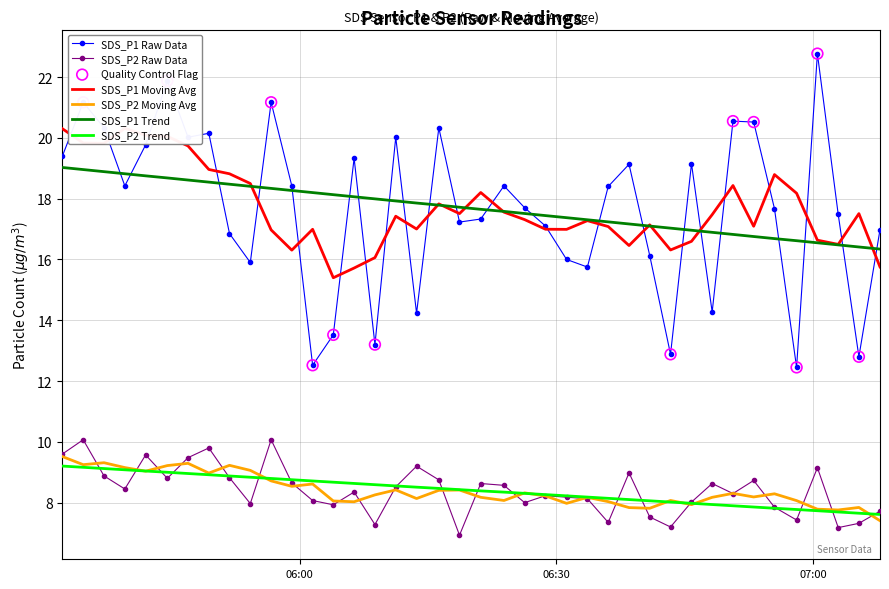

What is the maximum value for SDS_P1 Raw Data?

22.8